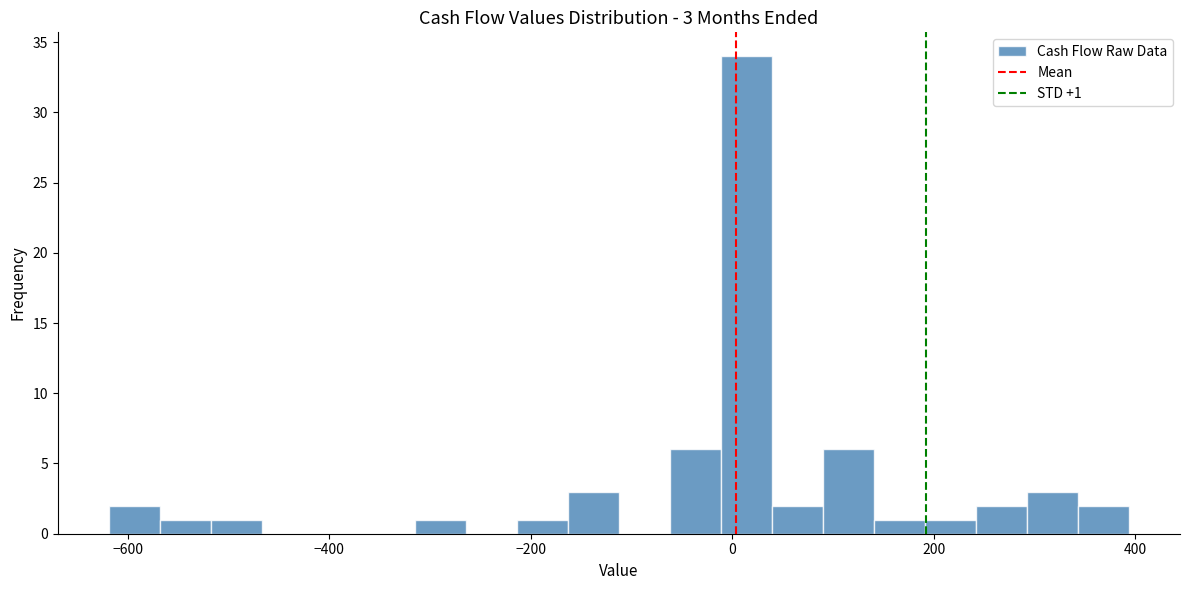

Around what value on the x-axis is the tallest bar? Give the approximate position of its centre, as read against the axis.

20